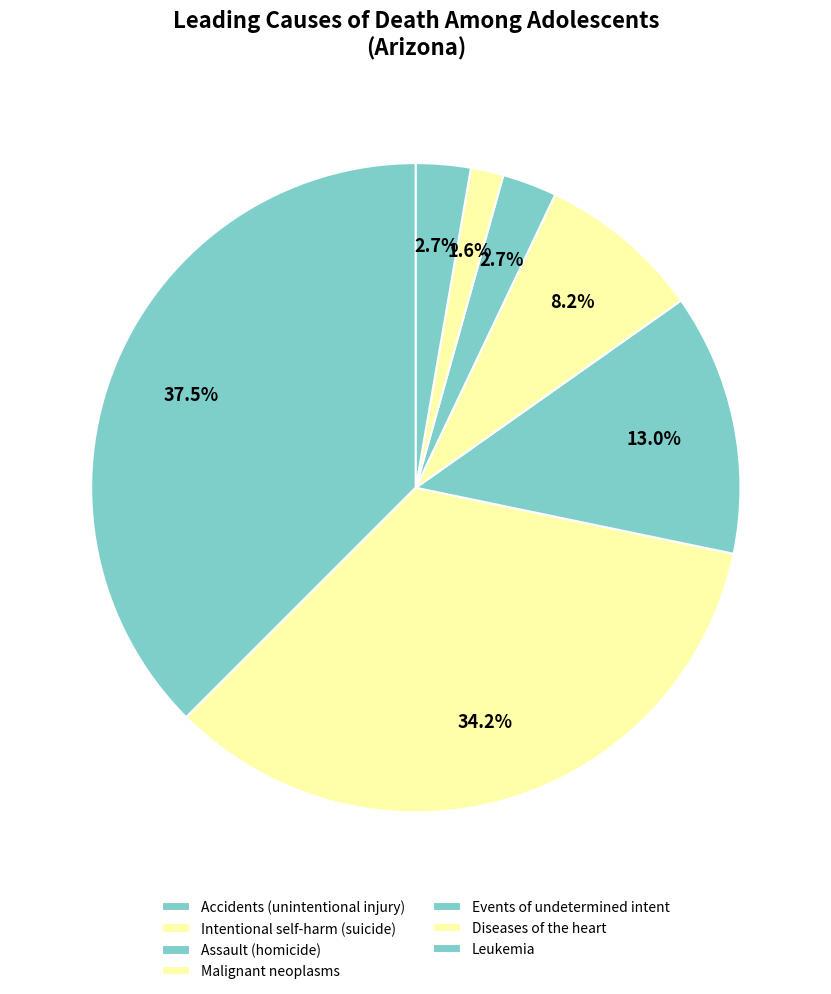

The Intentional self-harm (suicide) slice represents 48% of the pie. True or false?

False